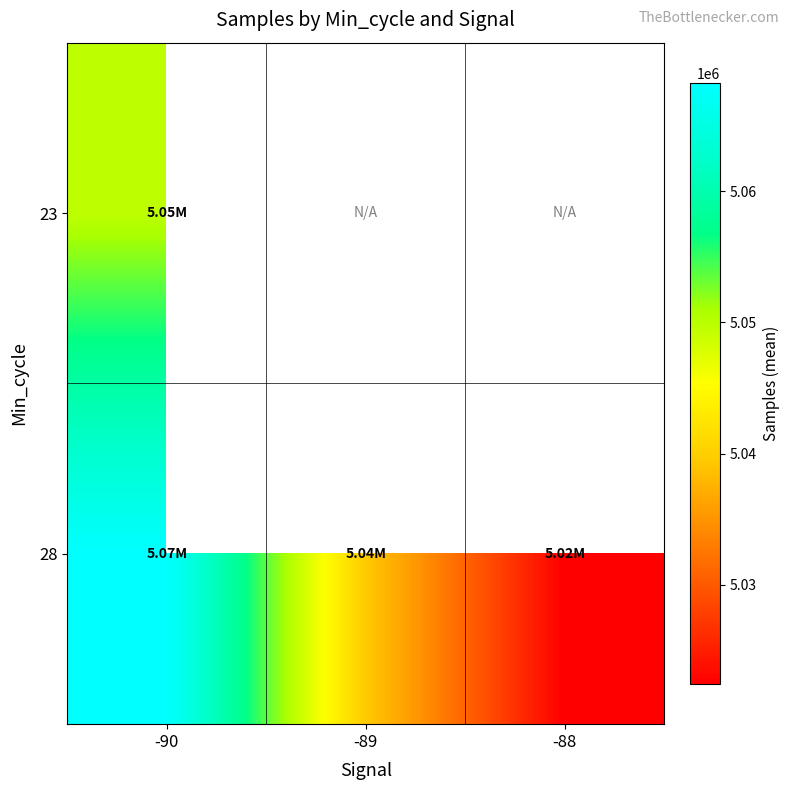

Between -88 and -90, which is larger?

-90